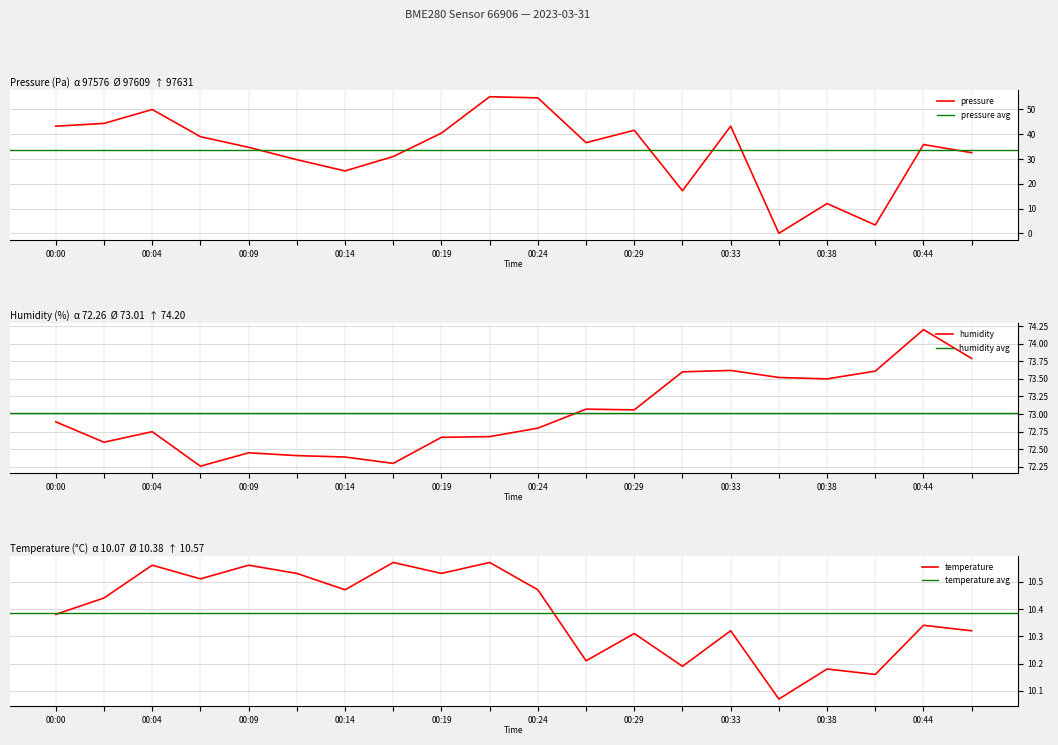

The pressure series shows 61.2 at 11. True or false?

False